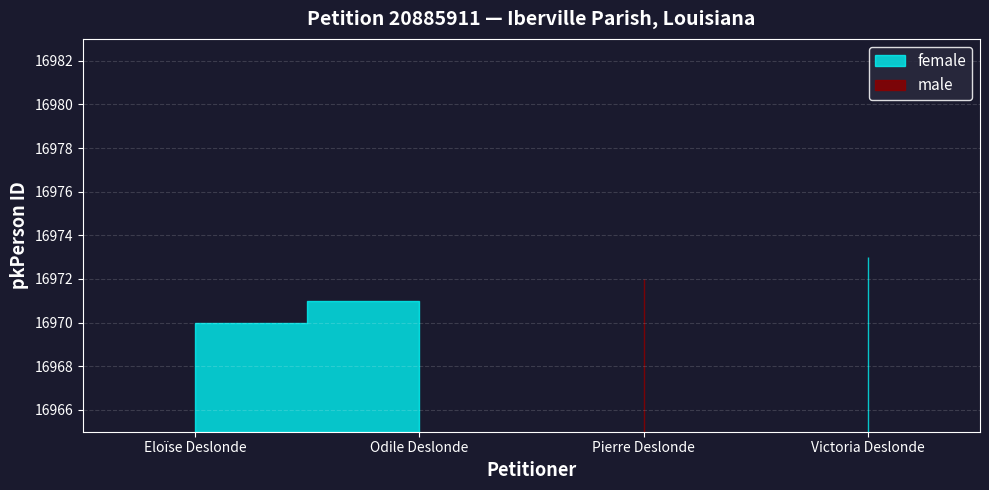

What is the change in value from Odile Deslonde to Pierre Deslonde?

+1